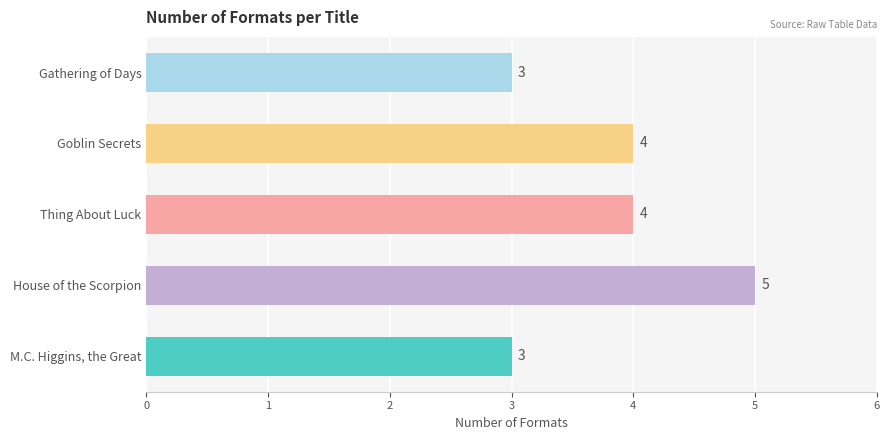

What value does the data have at Gathering of Days?

3